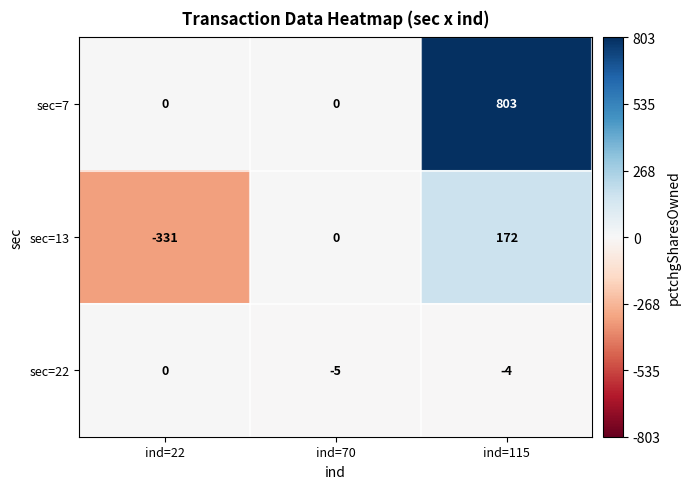

Rank the series by their average value, from lowest to highest.

sec=13, sec=22, sec=7